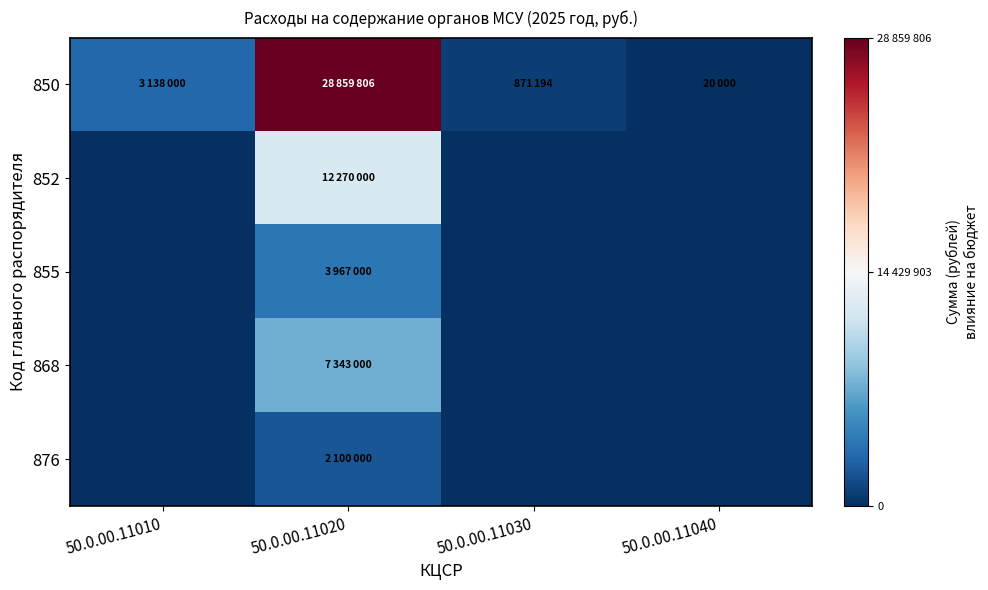

At which category is the sum across all series the highest?

50.0.00.11020